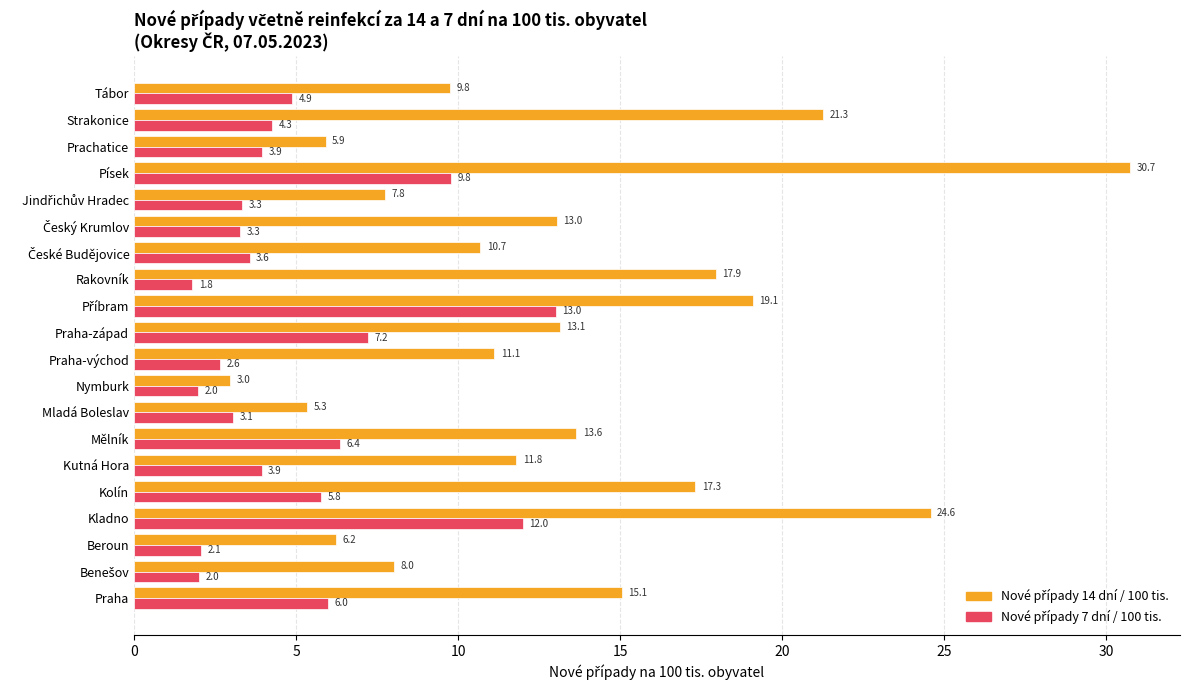

What is the total value across all series at Rakovník?

19.7